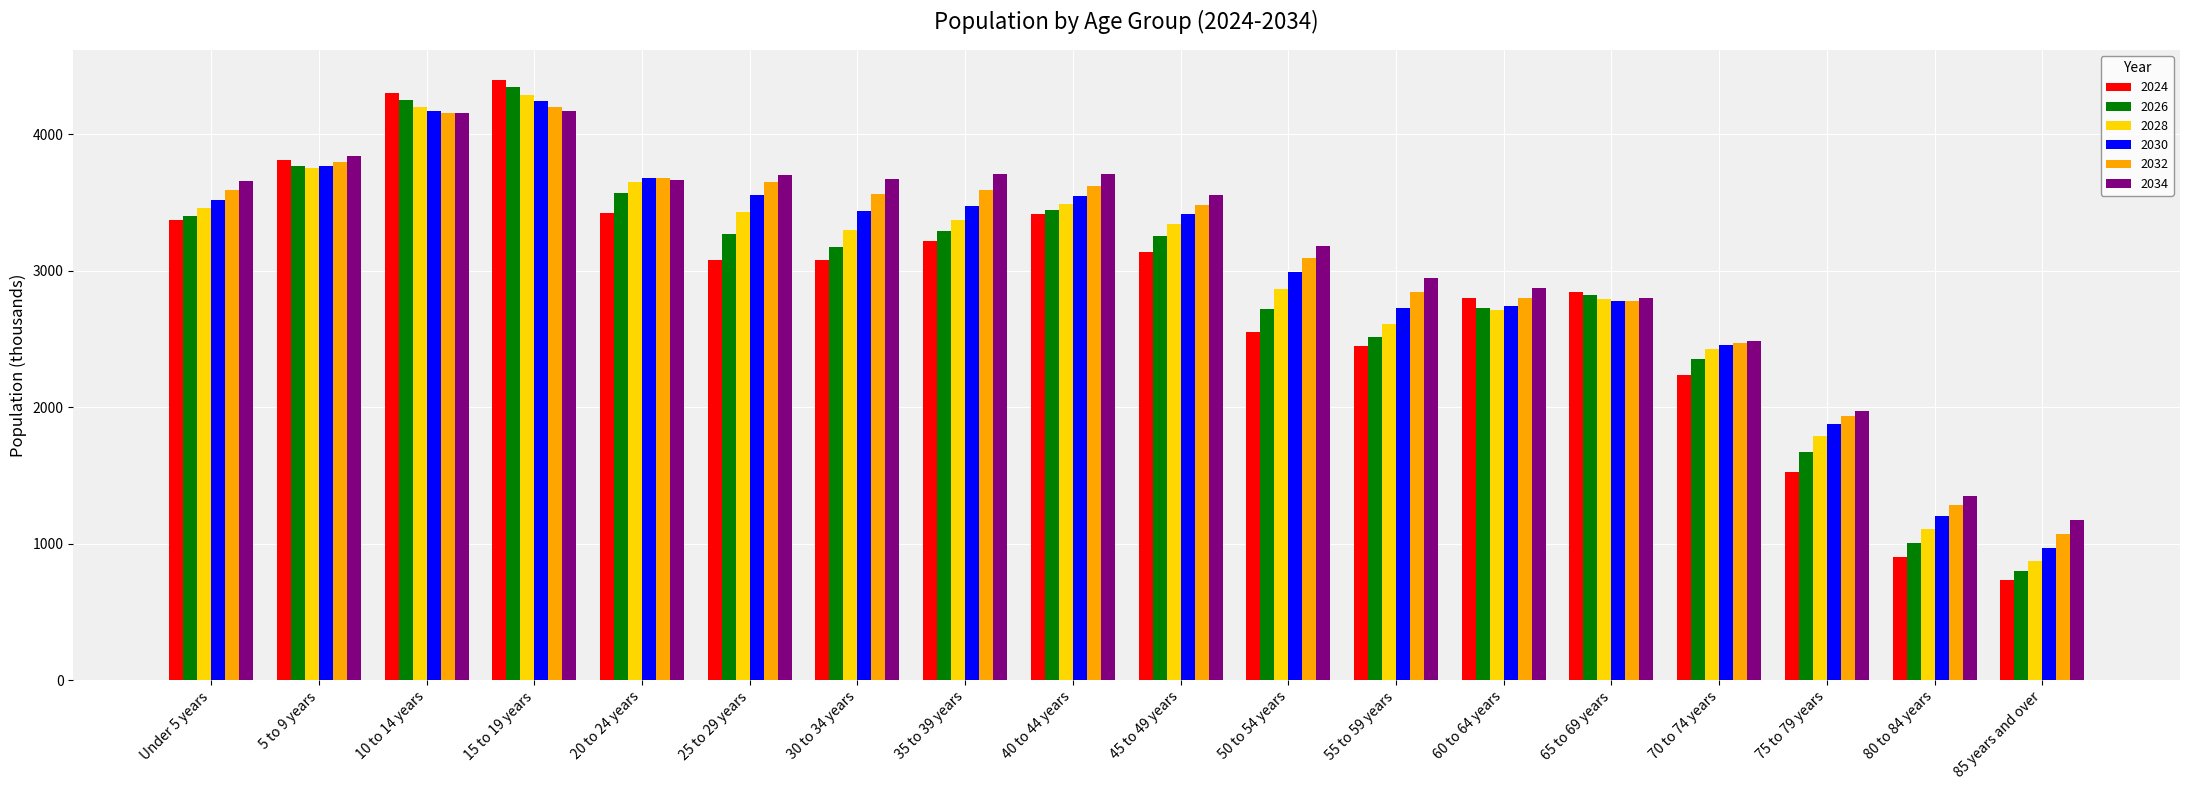

The value of 2024 at 20 to 24 years is 5589. True or false?

False